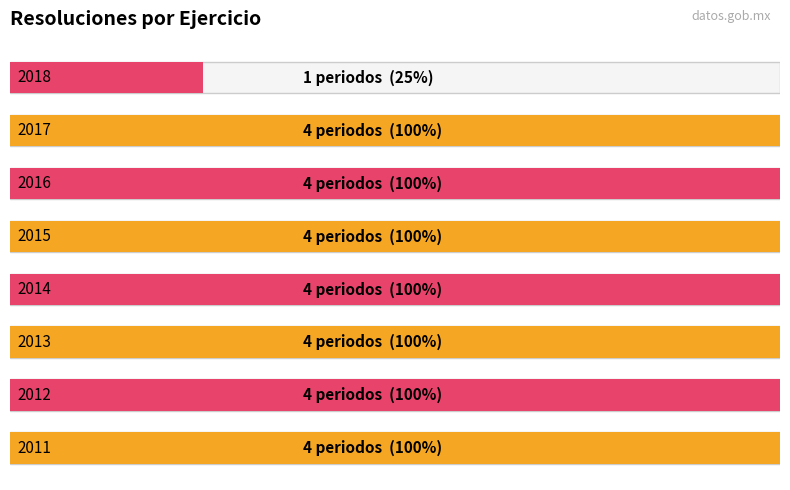

Reading right to left, what are all the values shown in this chart?

1	4	4	4	4	4	4	4